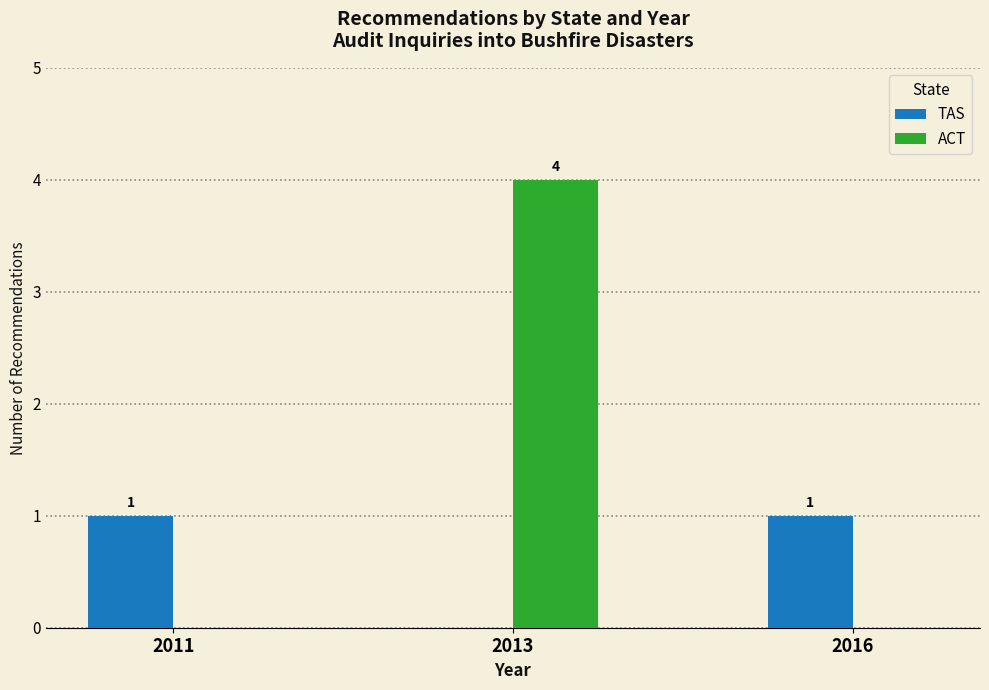

Which series changed the most between 2011 and 2013?

ACT